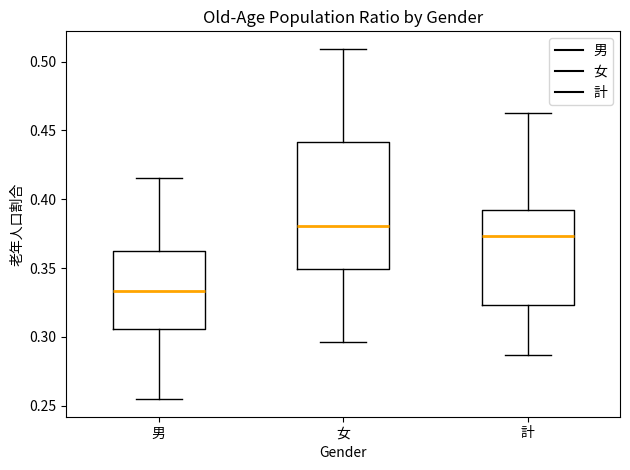

Comparing the boxes themselves (not the whiskers), which one is the tallest?

女